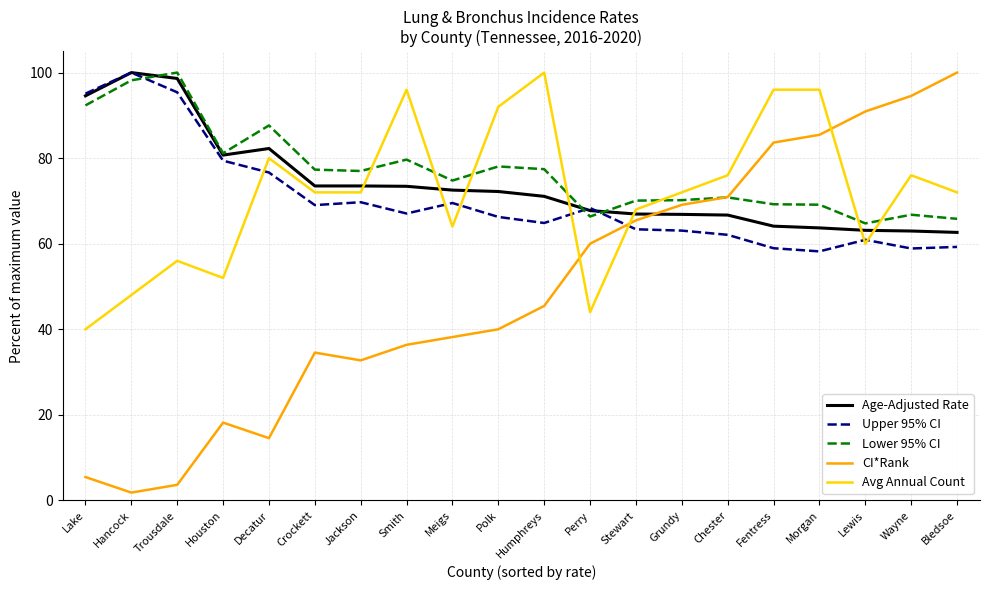

Is the value of Lower 95% CI at Bledsoe greater than the value of Avg Annual Count at Chester?

No